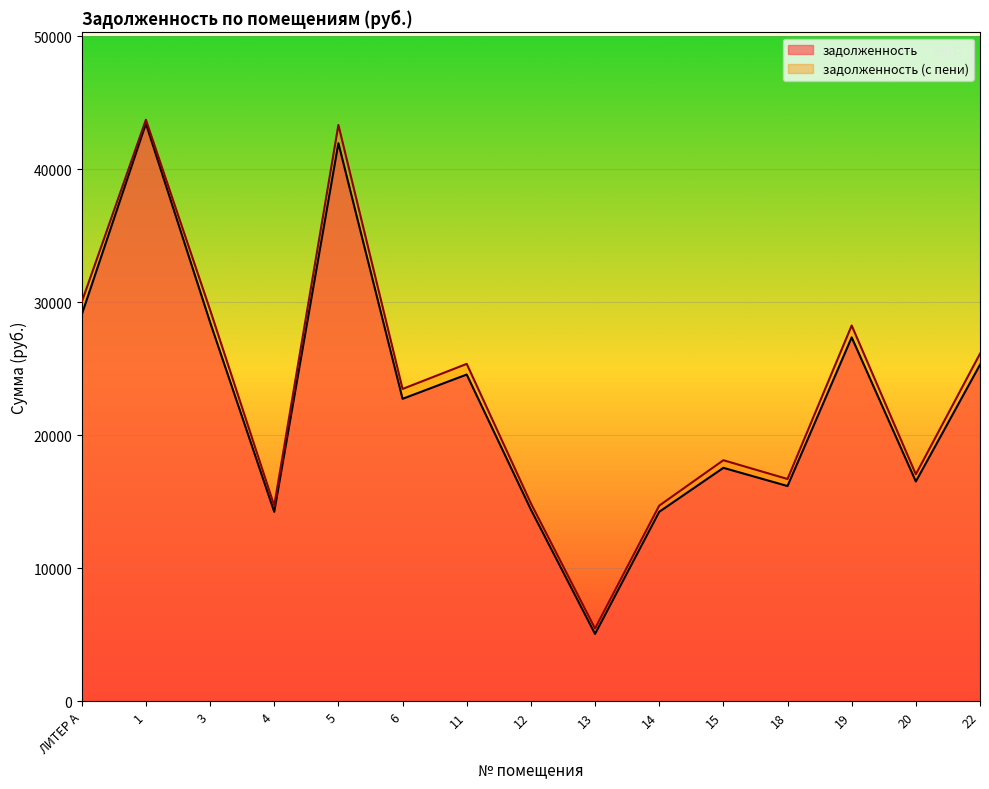

What is the label of the 9th point from the left?

13